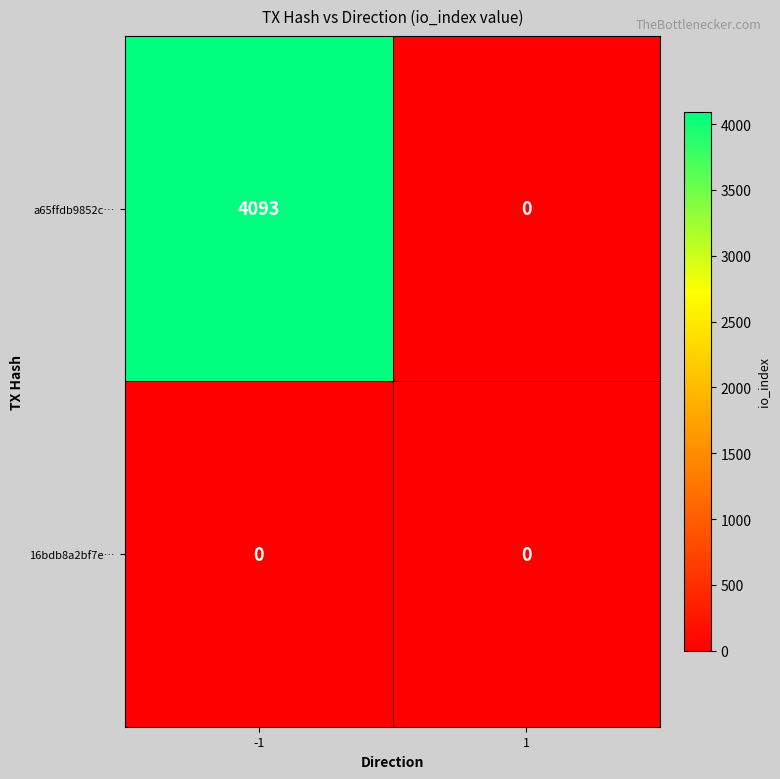

What is the maximum value for a65ffdb9852c…?

4093